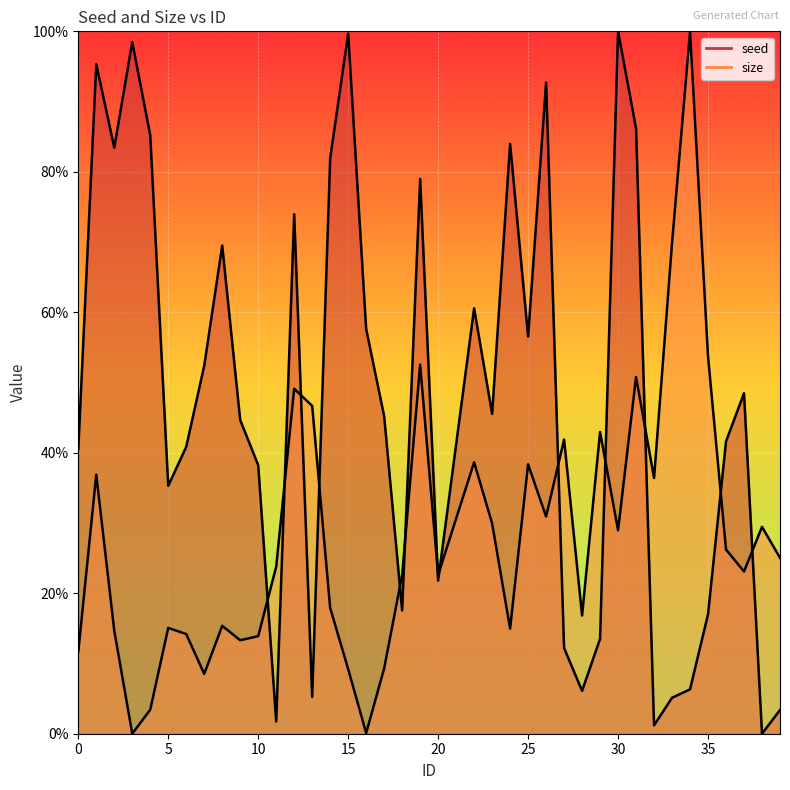

What is the difference between the maximum and minimum values in the size series?

1.0